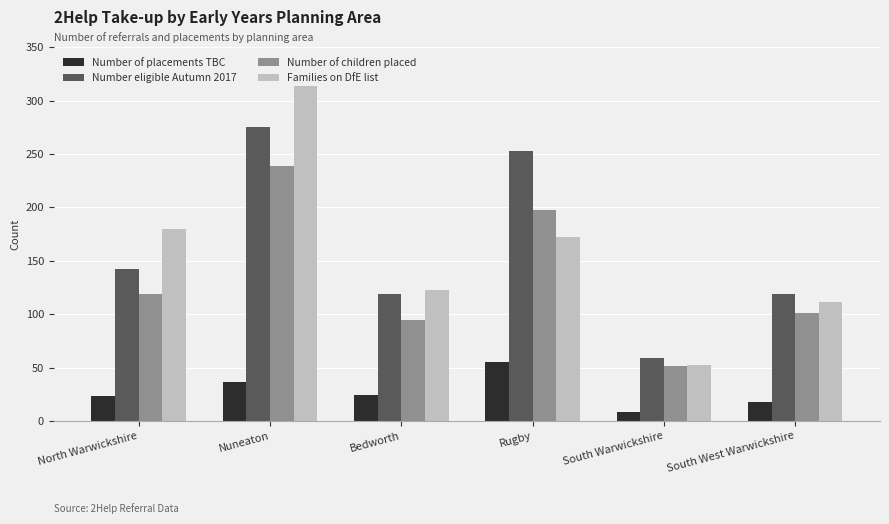

What is the difference between the Number of children placed values at Nuneaton and North Warwickshire?

120